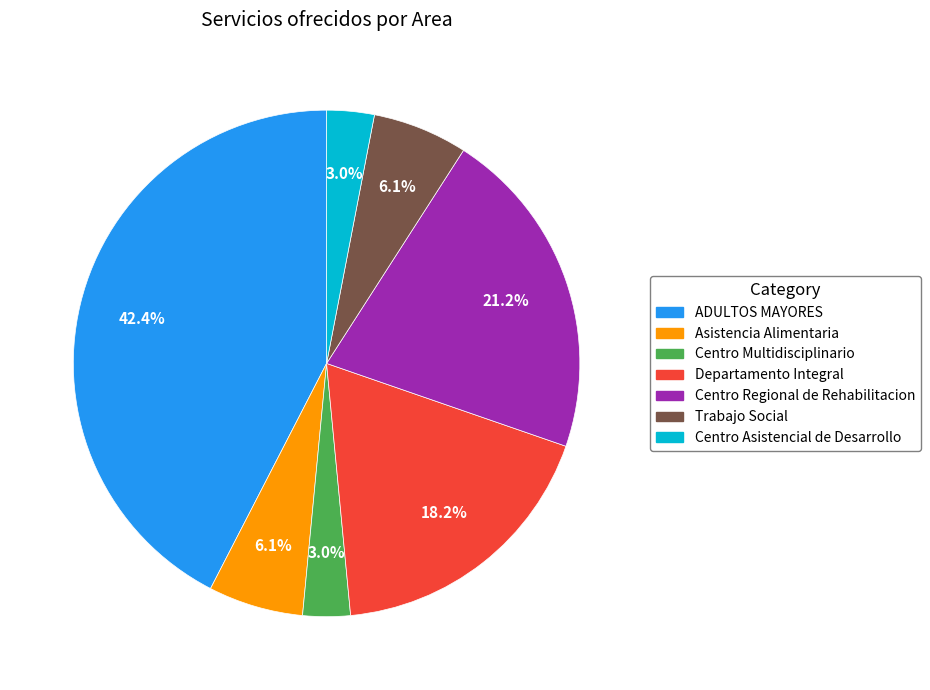

Count the number of slices in the pie.

7